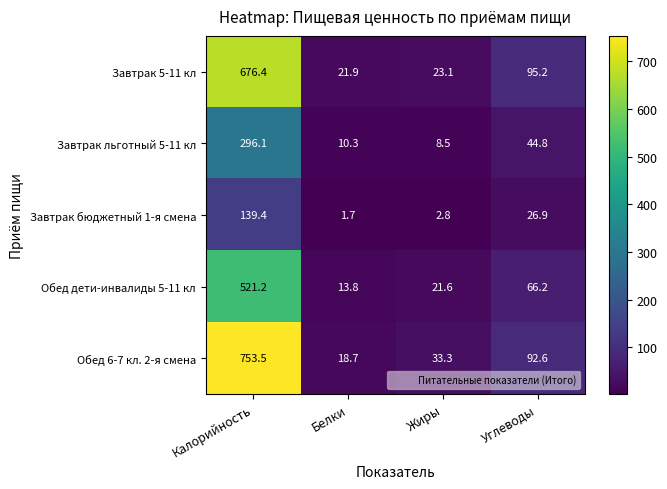

What is the average value of the Завтрак бюджетный 1-я смена series?

42.7